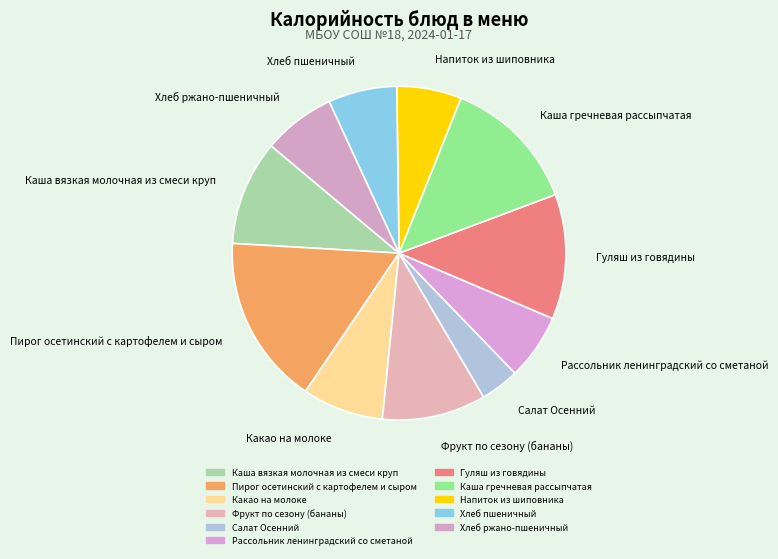

Does Пирог осетинский с картофелем и сыром account for over 50% of the chart?

No